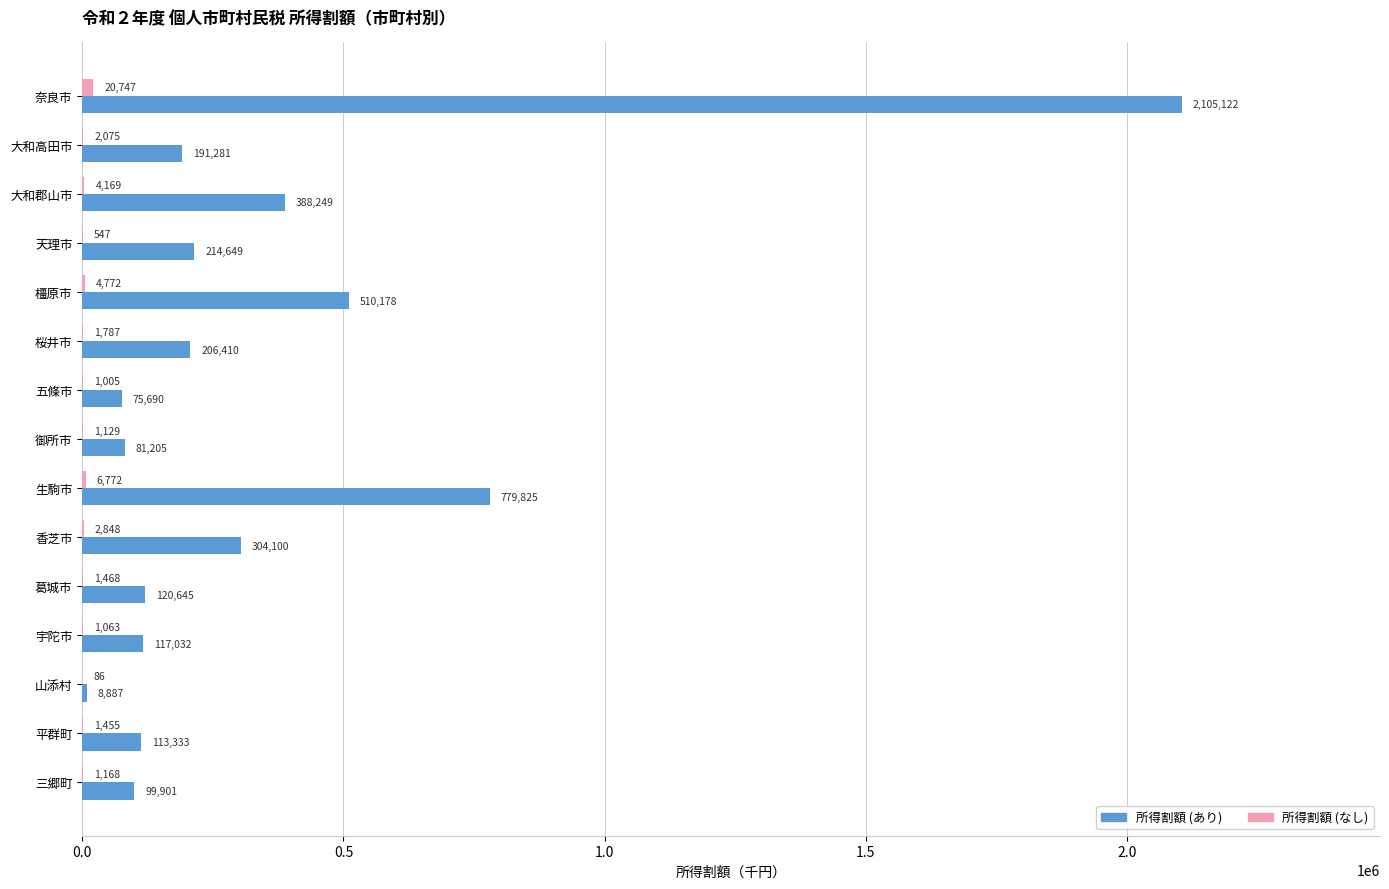

Is it true that 所得割額 (あり) equals 2105122 at 奈良市?

True